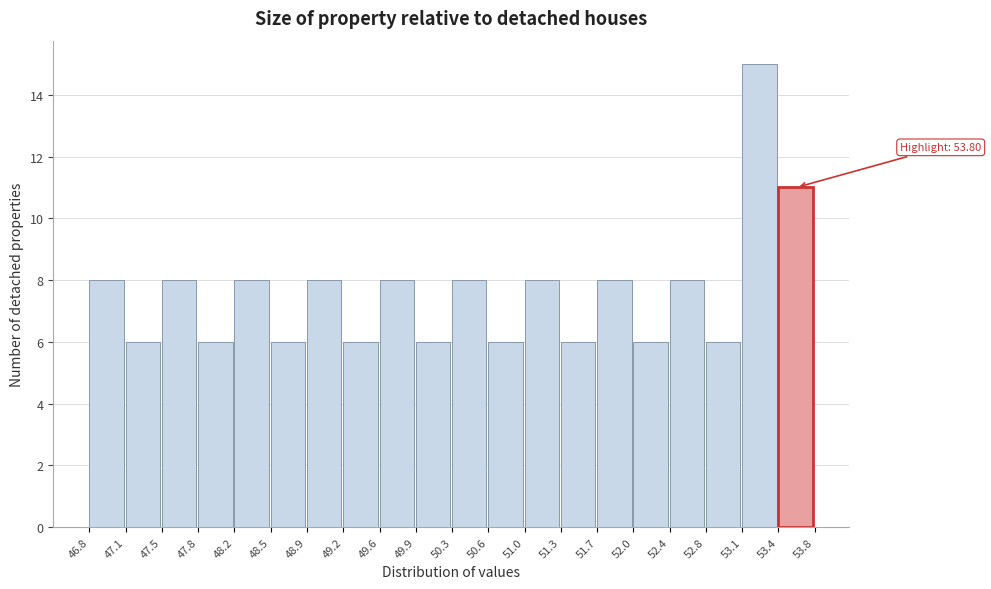

Over which range of the x-axis is the bar tallest?

53.1 to 53.4